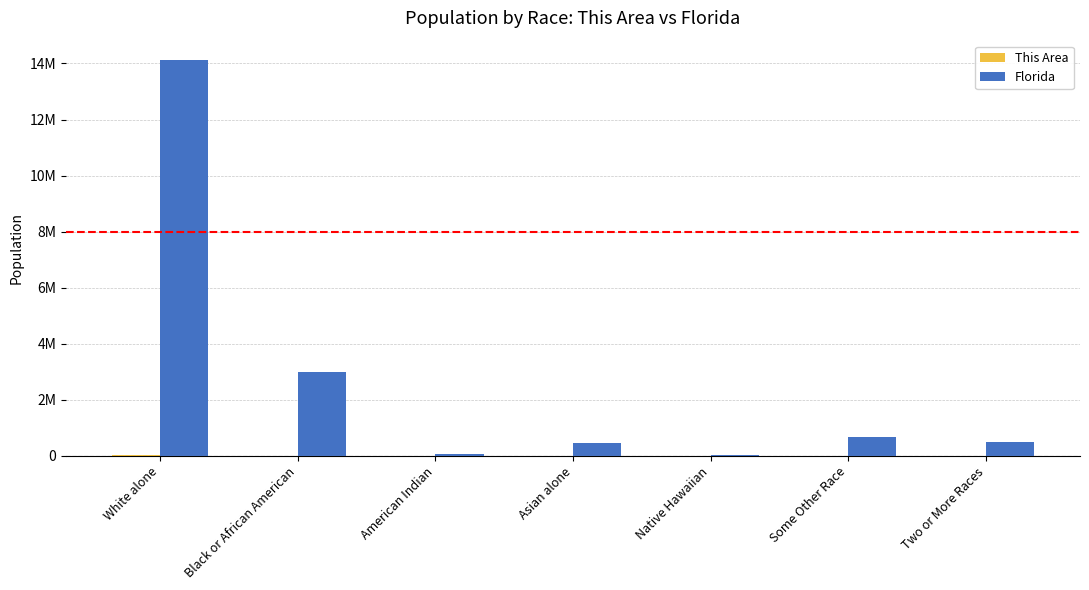

What is the difference between the This Area values at White alone and American Indian?

10374